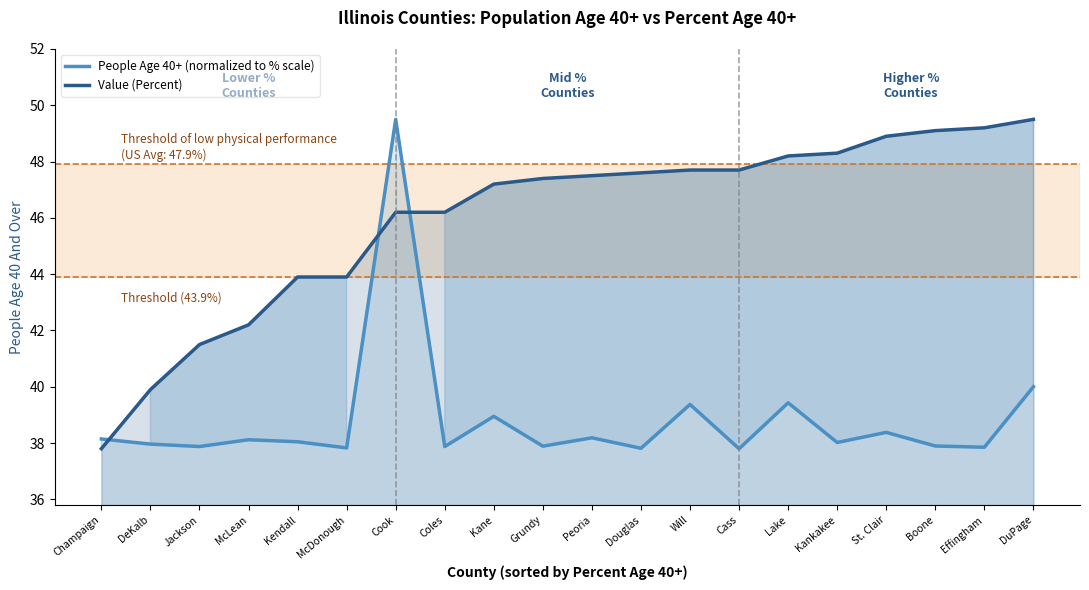

Reading left to right, extract all data points from this chart.

People (Age 40+) (normalized): 38.1	38.0	37.9	38.1	38.0	37.8	49.5	37.9	39.0	37.9	38.2	37.8	39.4	37.8	39.4	38.0	38.4	37.9	37.9	40.0
Value (Percent): 37.8	39.9	41.5	42.2	43.9	43.9	46.2	46.2	47.2	47.4	47.5	47.6	47.7	47.7	48.2	48.3	48.9	49.1	49.2	49.5